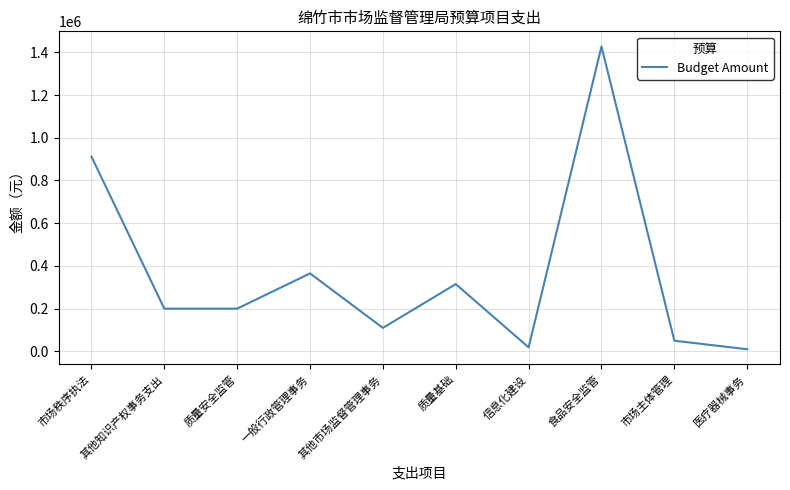

What position from the left is 信息化建设?

7